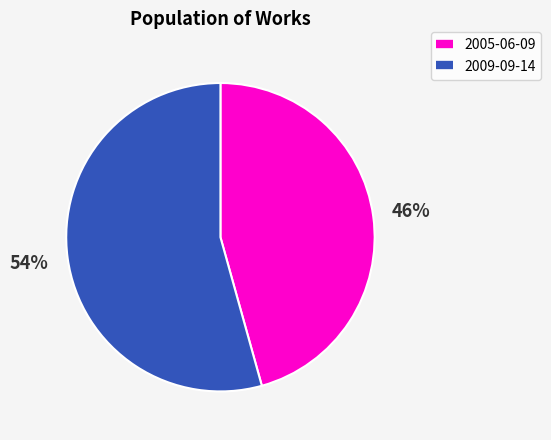

Is 2005-06-09 the majority of the pie?

No